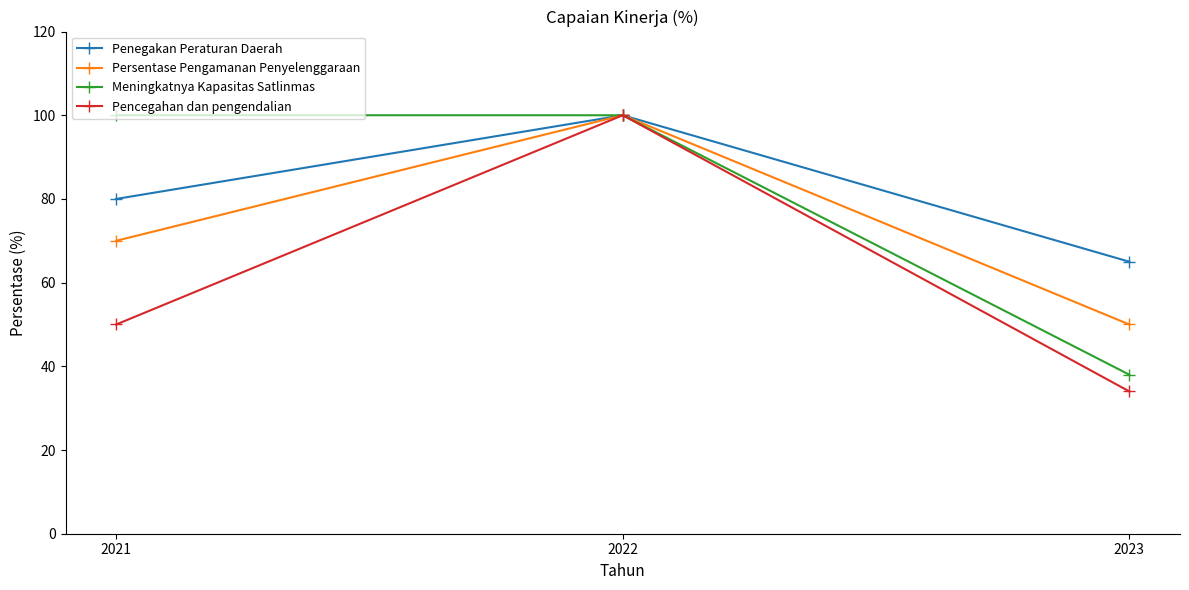

What value does the Penegakan Peraturan Daerah series have at 2023?

65